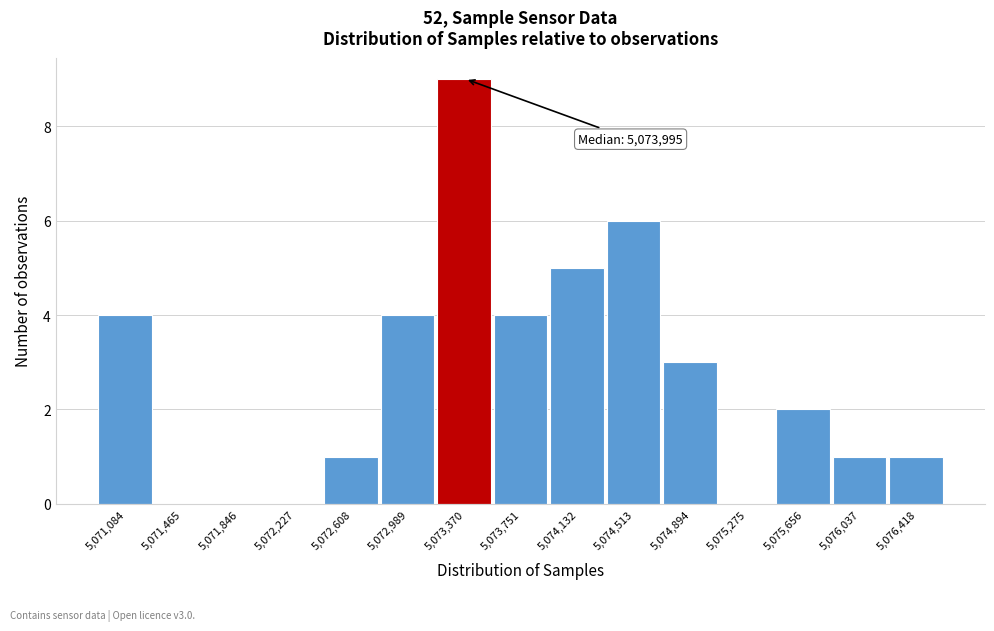

Reading right to left, extract all data points from this chart.

5,076,418=1	5,076,037=1	5,075,656=2	5,075,275=0	5,074,894=3	5,074,513=6	5,074,132=5	5,073,751=4	5,073,370=9	5,072,989=4	5,072,608=1	5,072,227=0	5,071,846=0	5,071,465=0	5,071,084=4